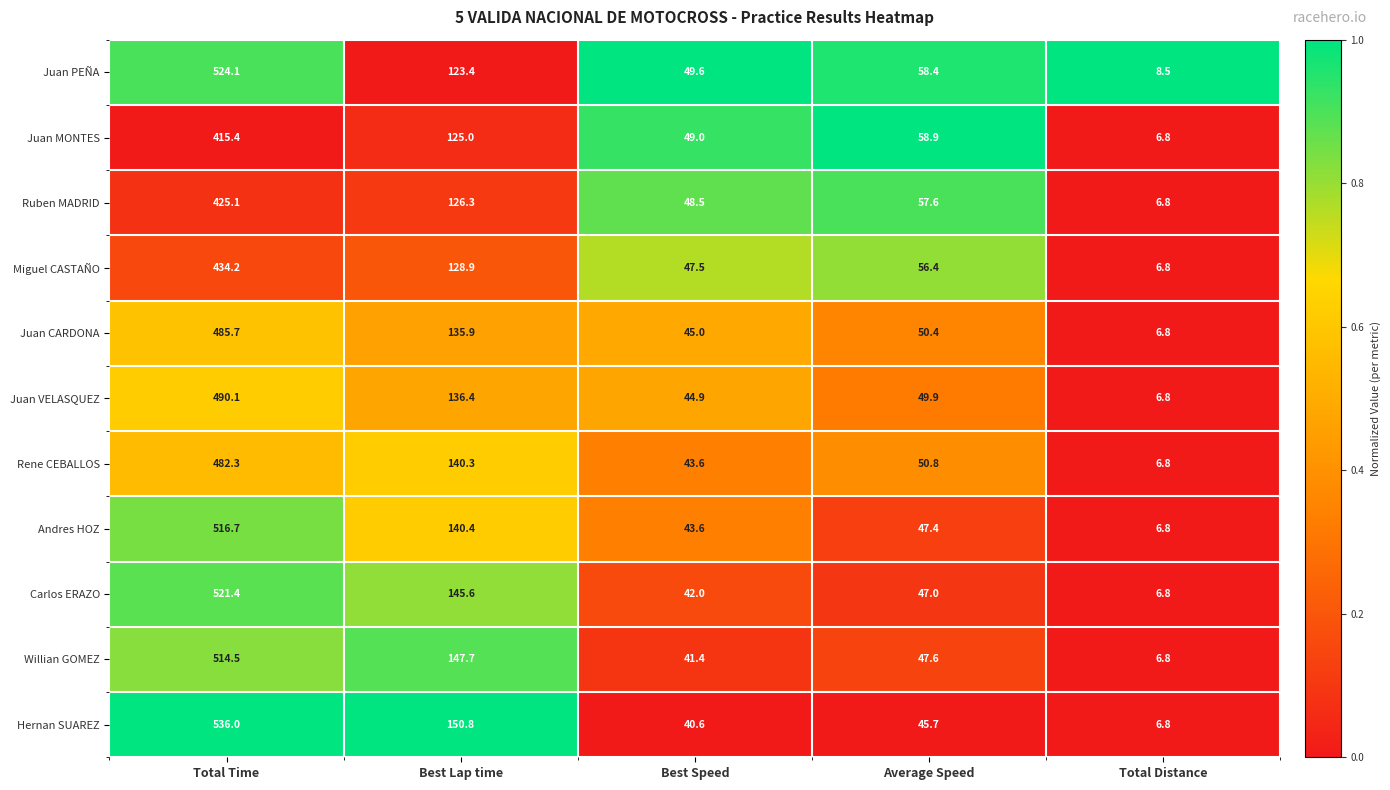

What is the total value across all series at Best Lap time?

1500.7